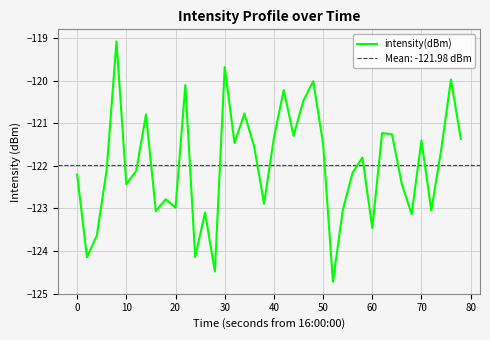

How many interior local peaks (higher than both neighbors) does the data have?

13